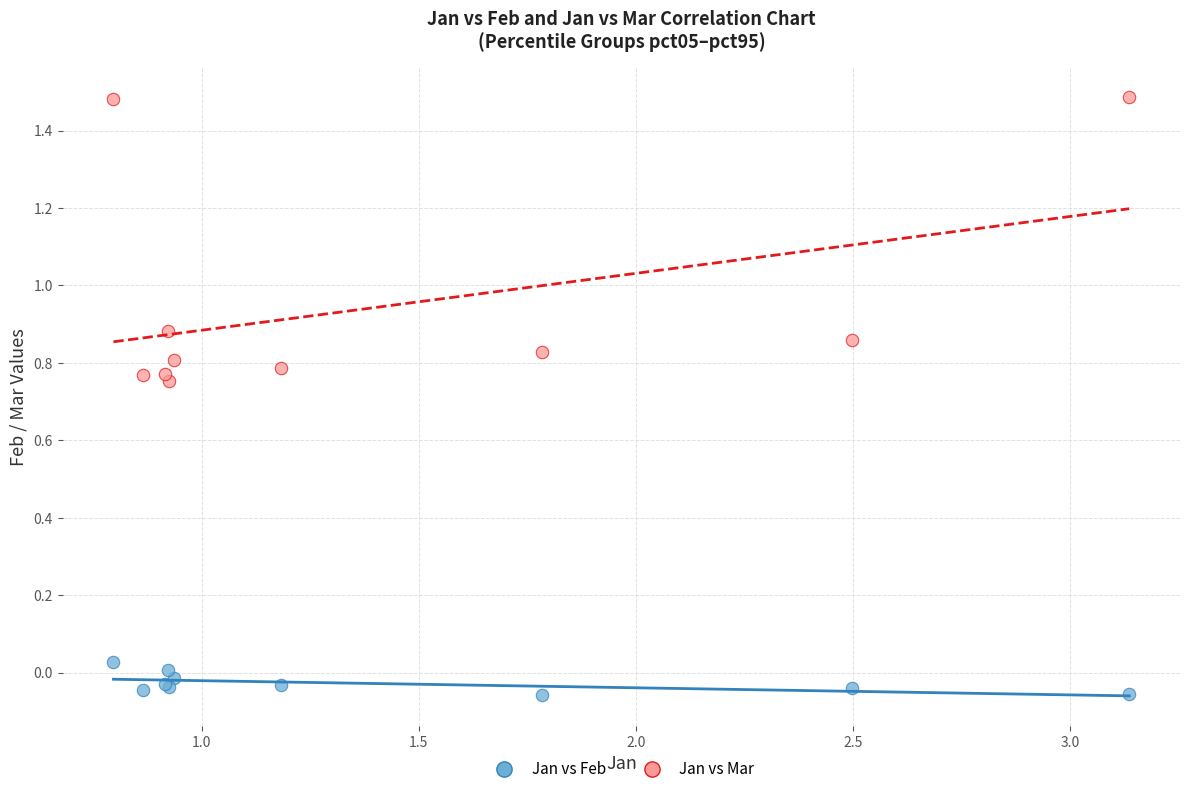

Which series reaches the maximum Y coordinate?

Jan vs Mar